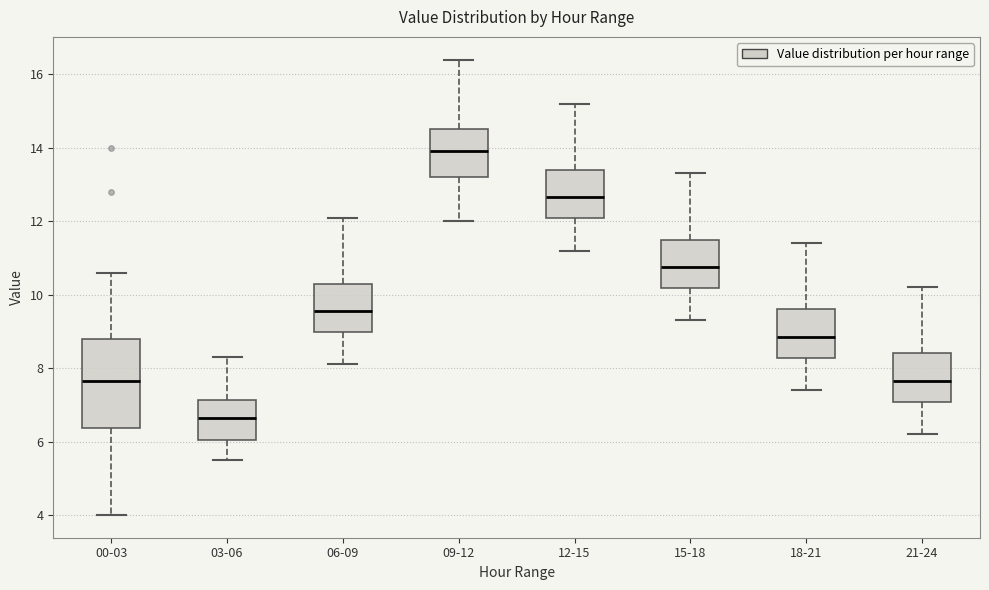

Where does the lower whisker of the box for 03-06 end on the y-axis? The values are not printed on the chart, so give them approximately, as read against the axis.

5.6